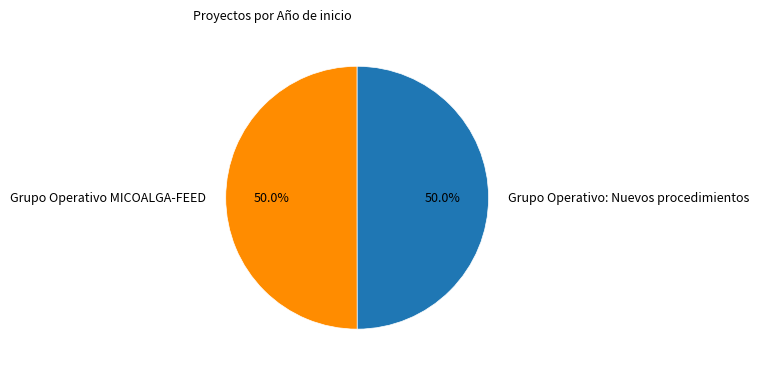

Approximately how many times larger is the value at Grupo Operativo: Nuevos procedimientos compared to Grupo Operativo MICOALGA-FEED?

1.0